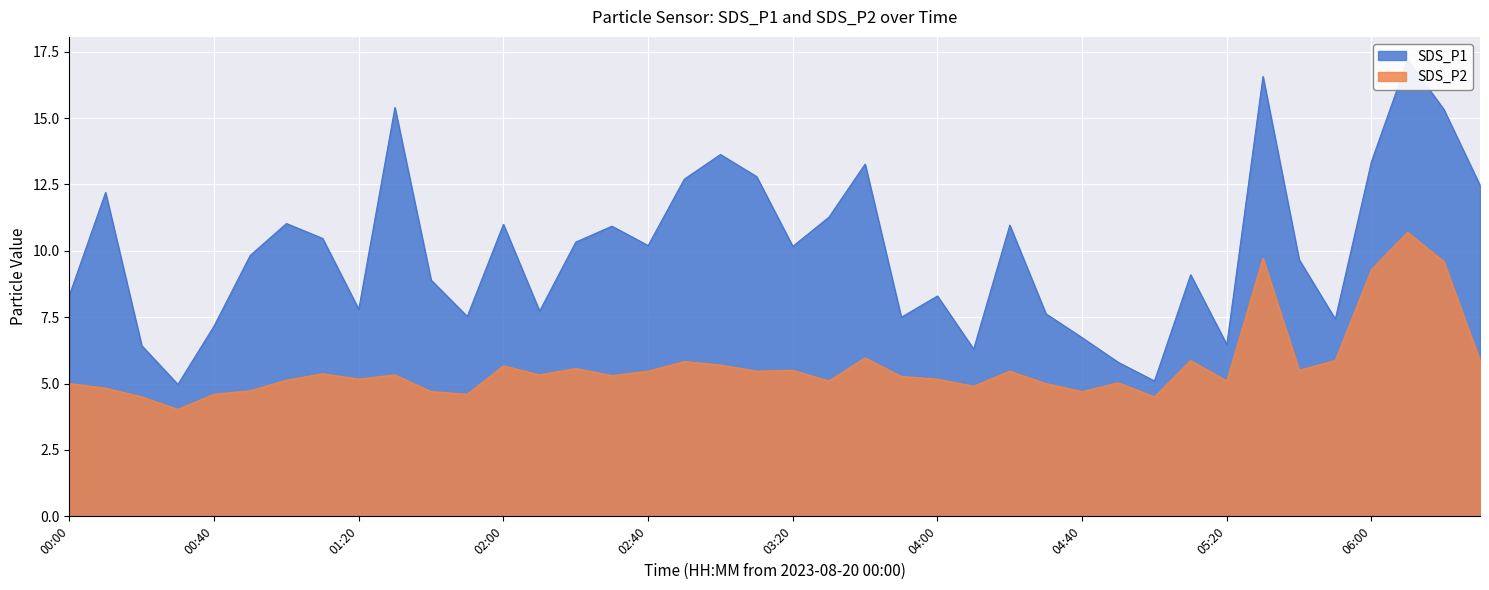

How many interior local peaks does the SDS_P1 series have?

12